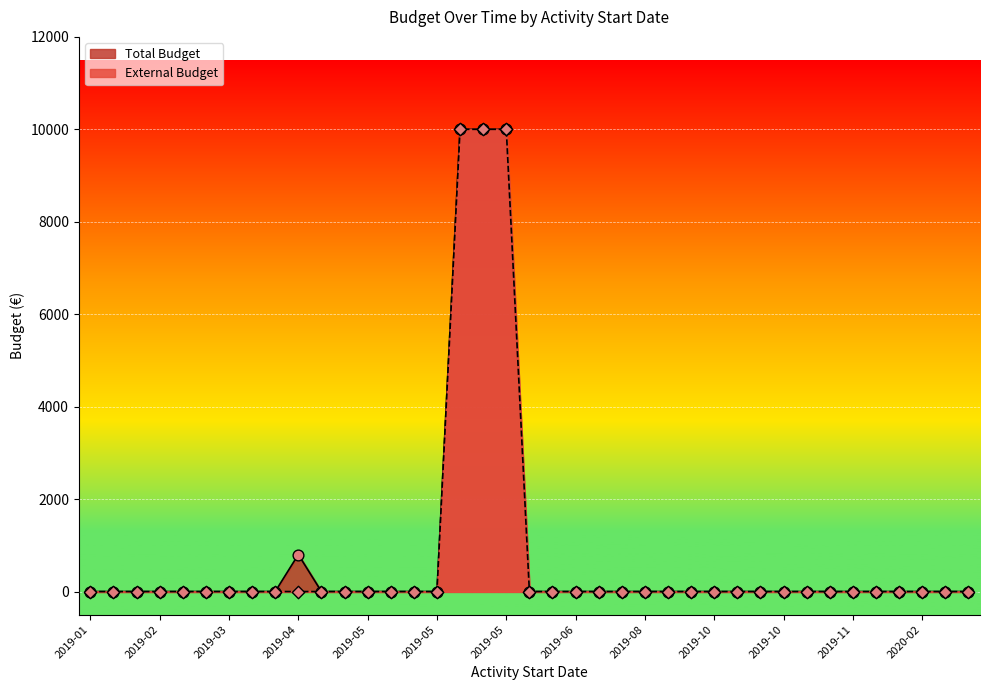

Is the value of Total Budget at 2019-03-27 greater than the value of External Budget at 2020-02-28?

No